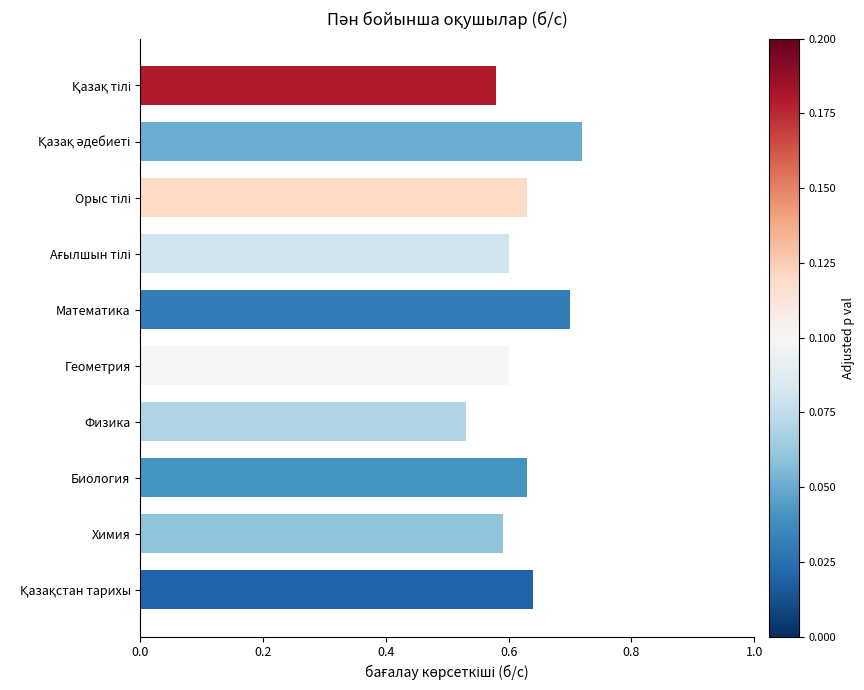

What is the sum of all values?

6.2